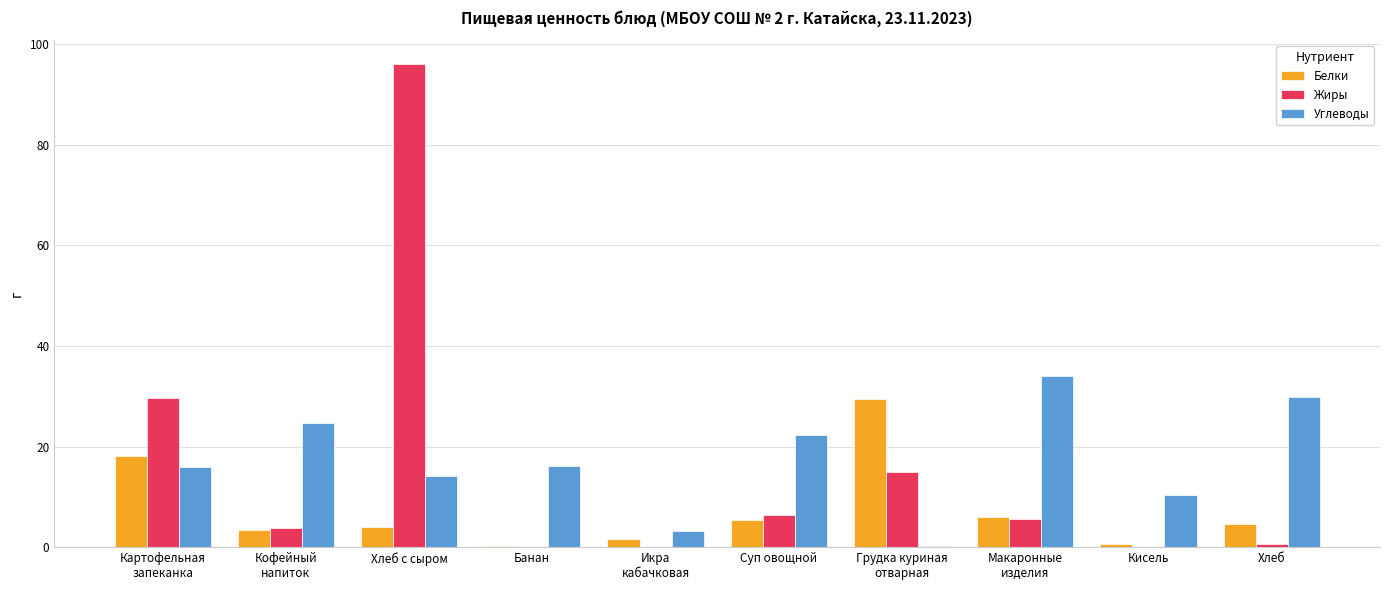

What is the total value across all series at Кофейный
напиток?

31.9